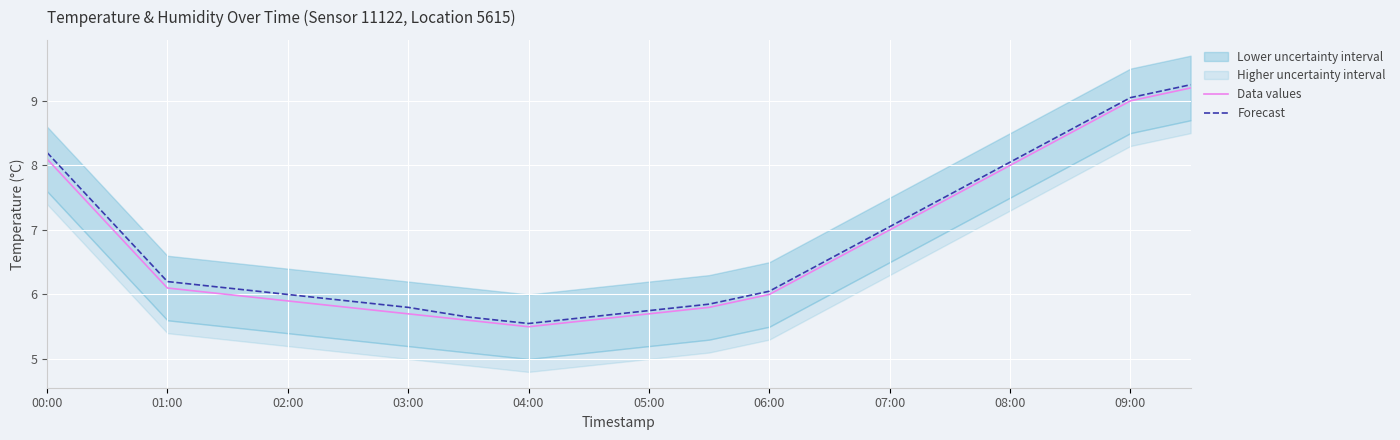

True or false: Data values has a value of 10.7 at 07:00.

False